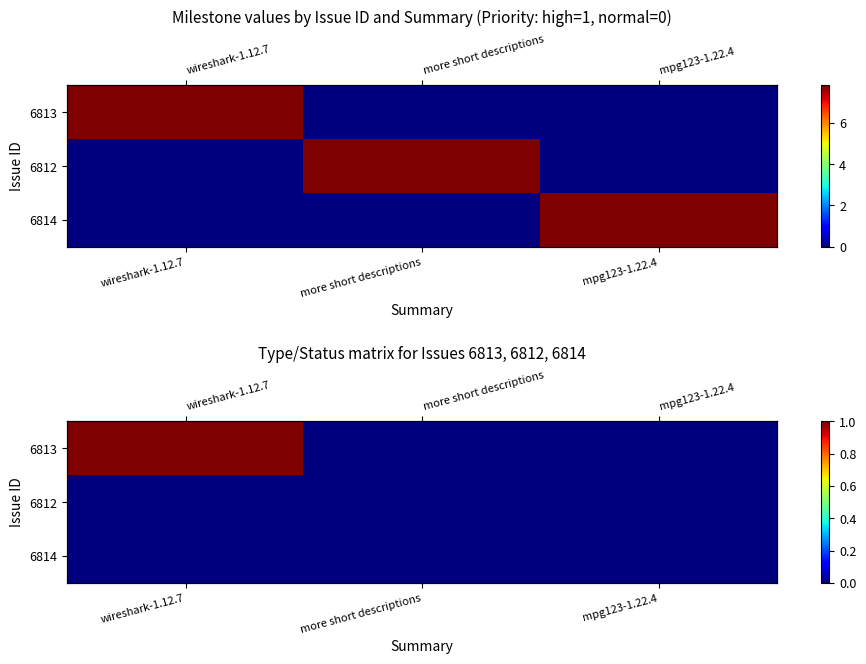

What is the sum of all 6813 values?

1